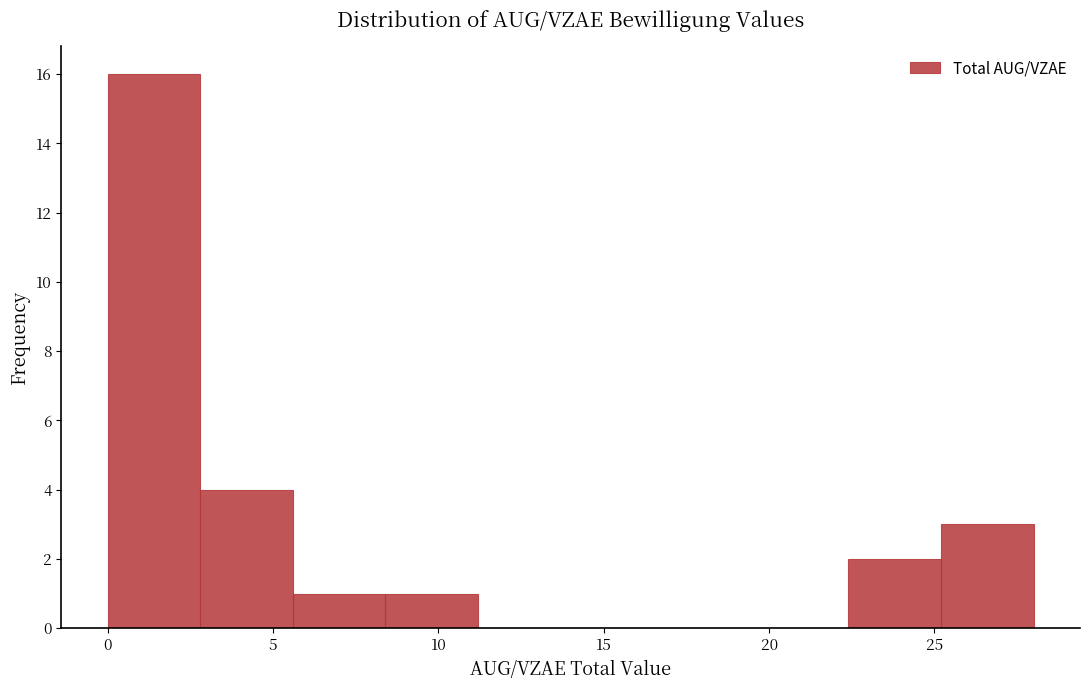

Over which range of the x-axis is the bar tallest?

0.0 to 2.8